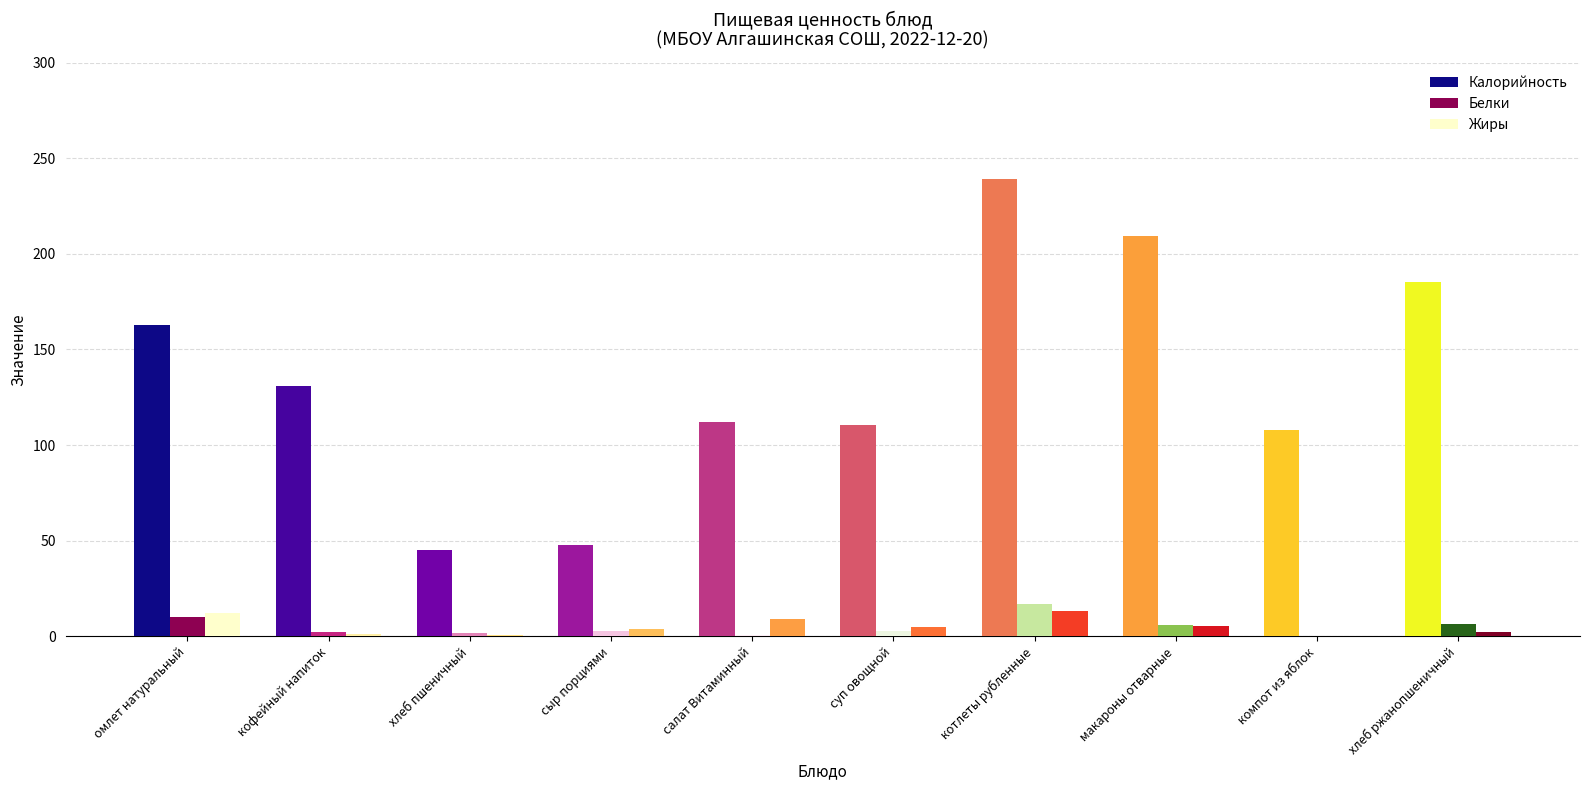

The Калорийность series shows 23.1 at сыр порциями. True or false?

False